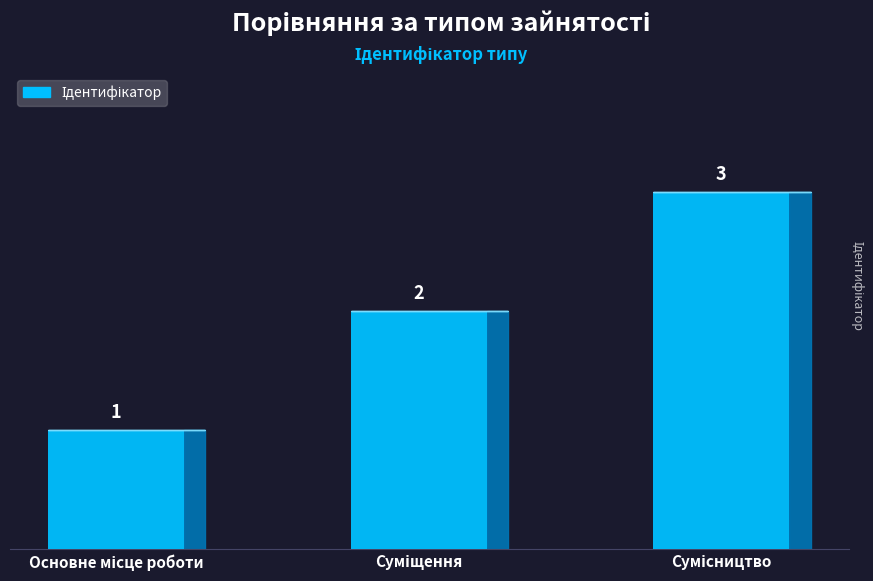

What is the ratio of the value at Основне місце роботи to the value at Сумісництво?

0.3